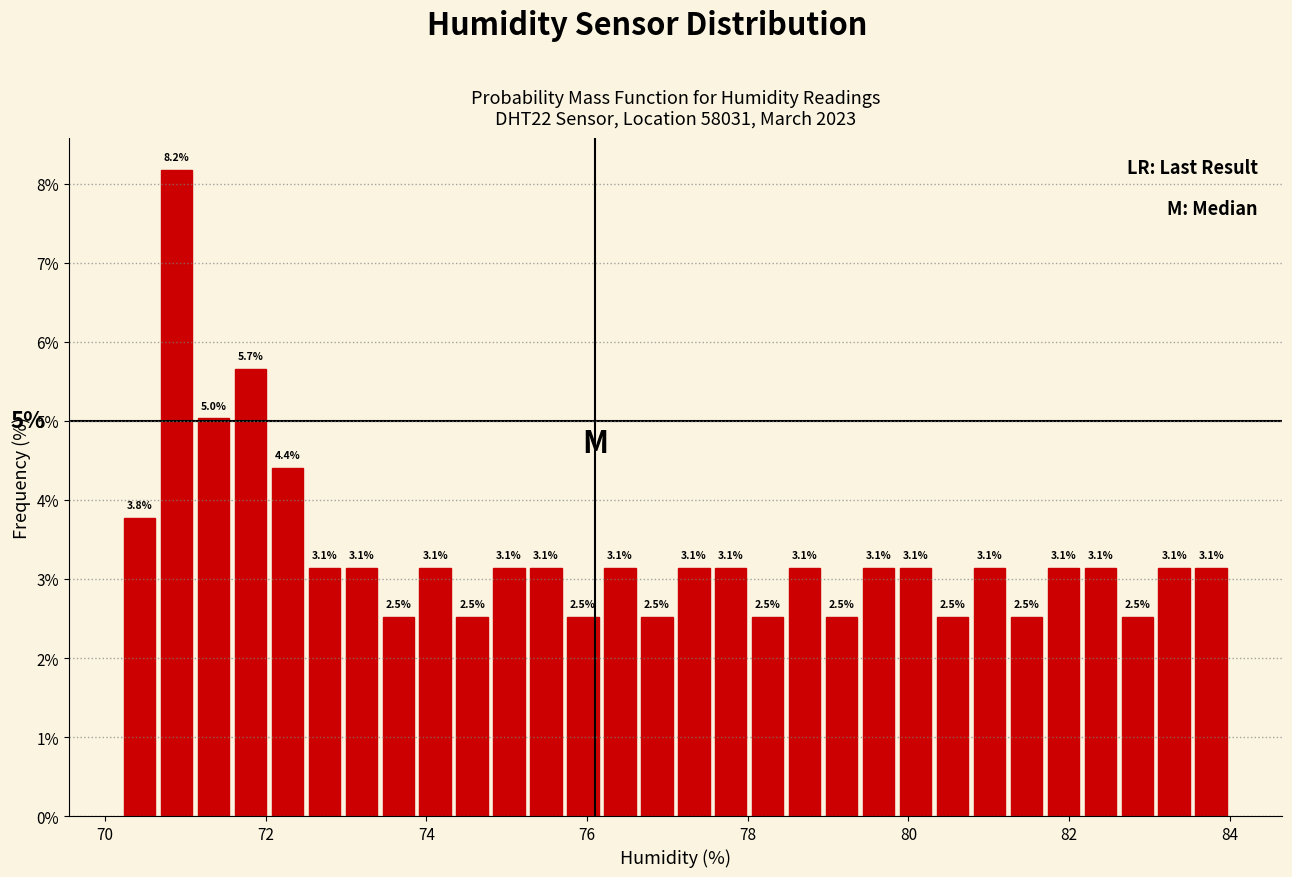

Around what value on the x-axis is the tallest bar? Give the approximate position of its centre, as read against the axis.

70.8